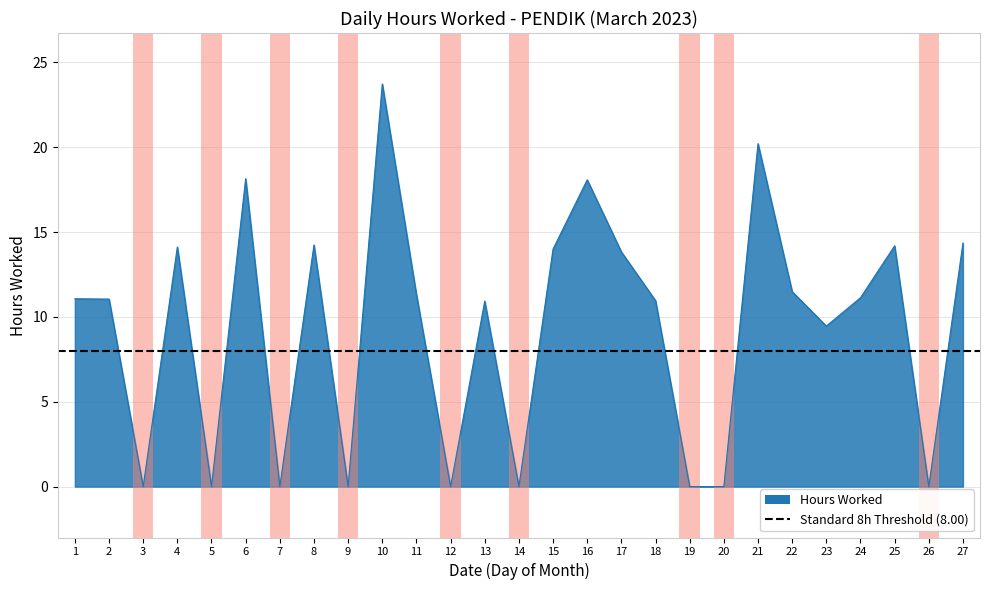

What is the difference between the values at 2 and 17?

2.8